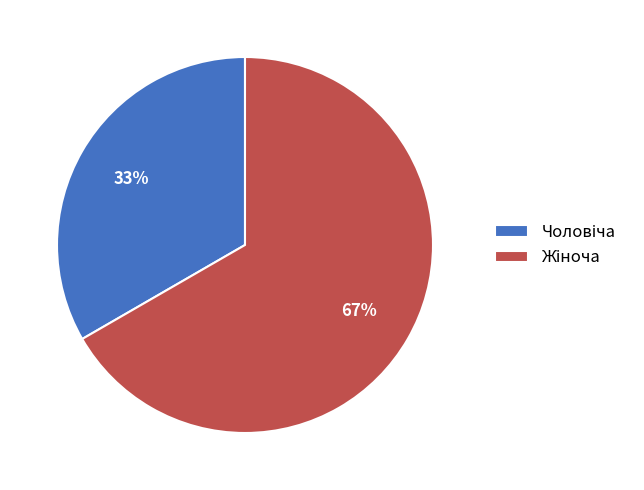

To the nearest percent, what is the average slice percentage?

50%